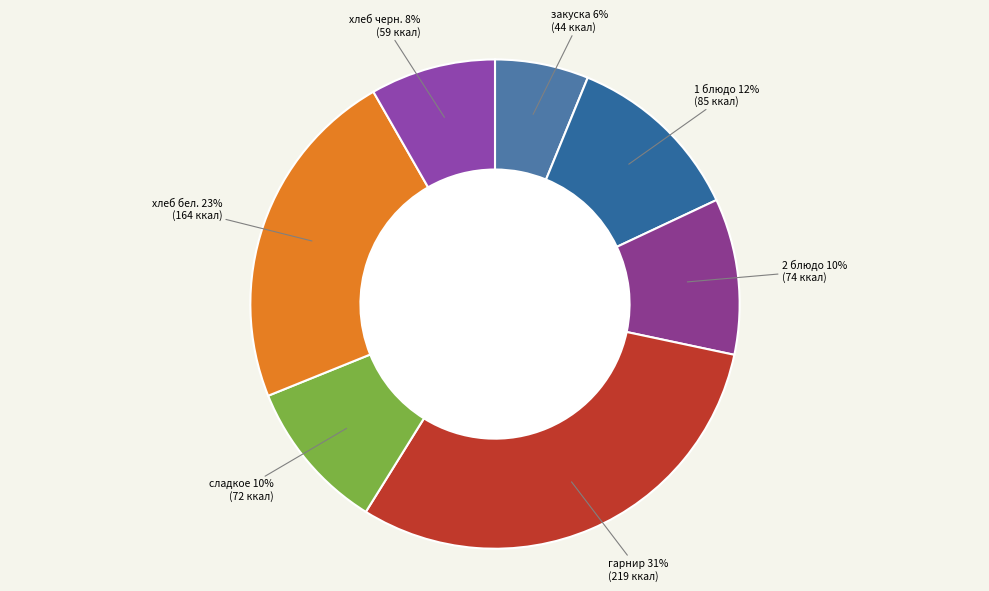

Which category has the biggest portion of the pie?

гарнир